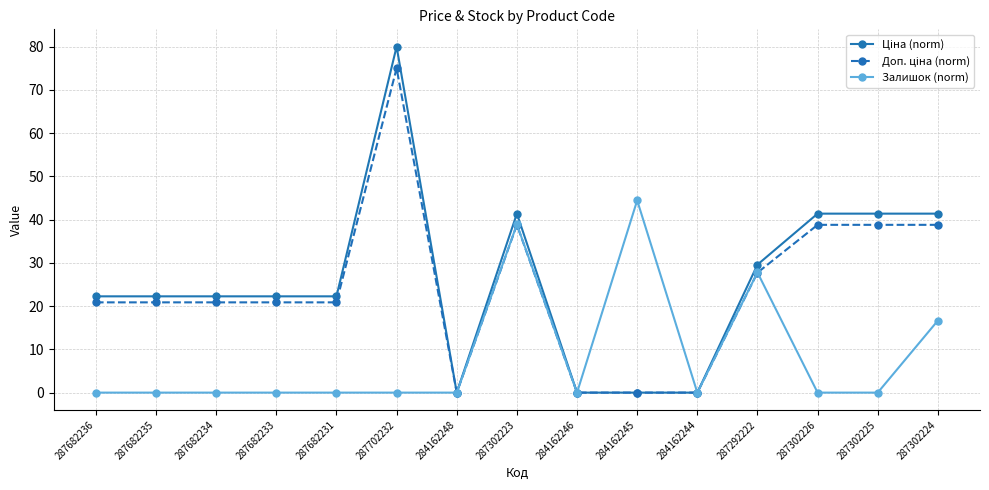

How many data points does each series have?

15